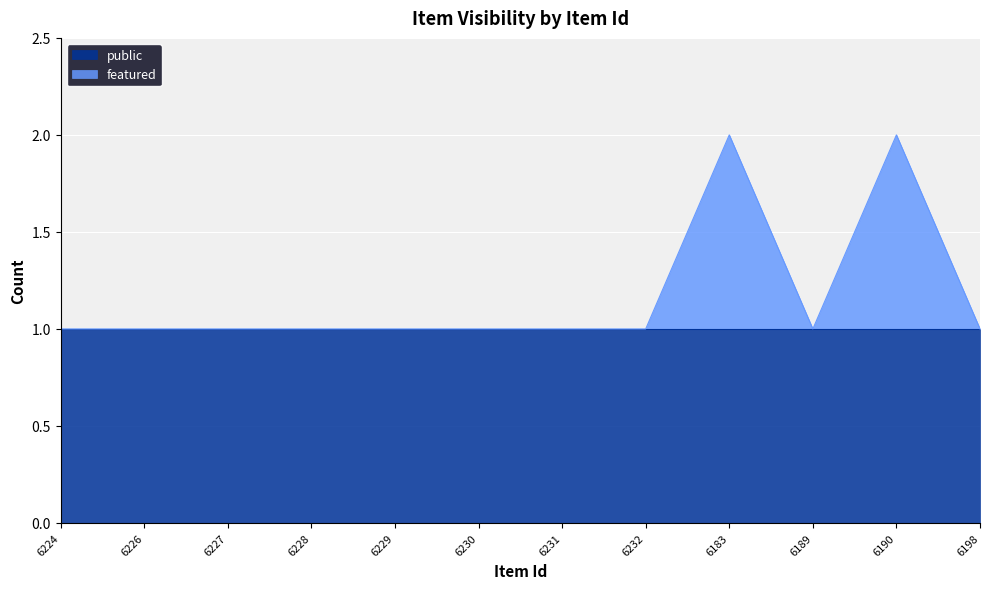

How many points are higher than both their immediate neighbors (excluding endpoints)?

2